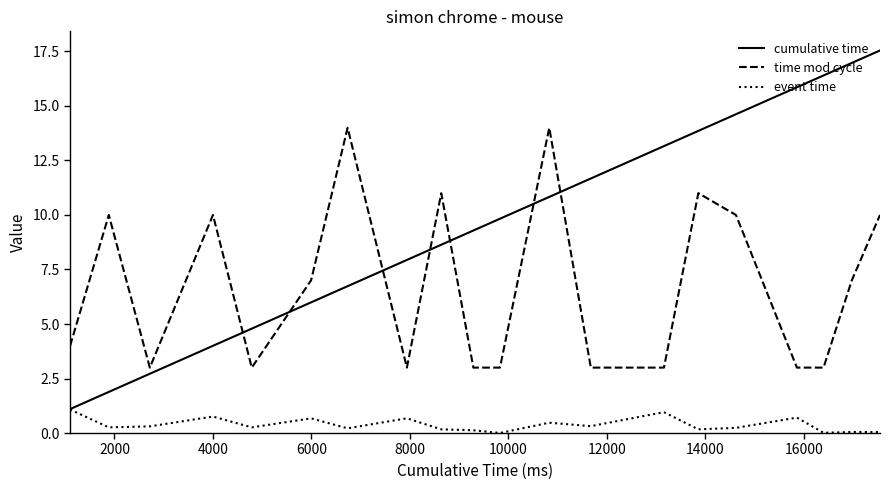

True or false: time mod cycle and event time cross at least once.

False